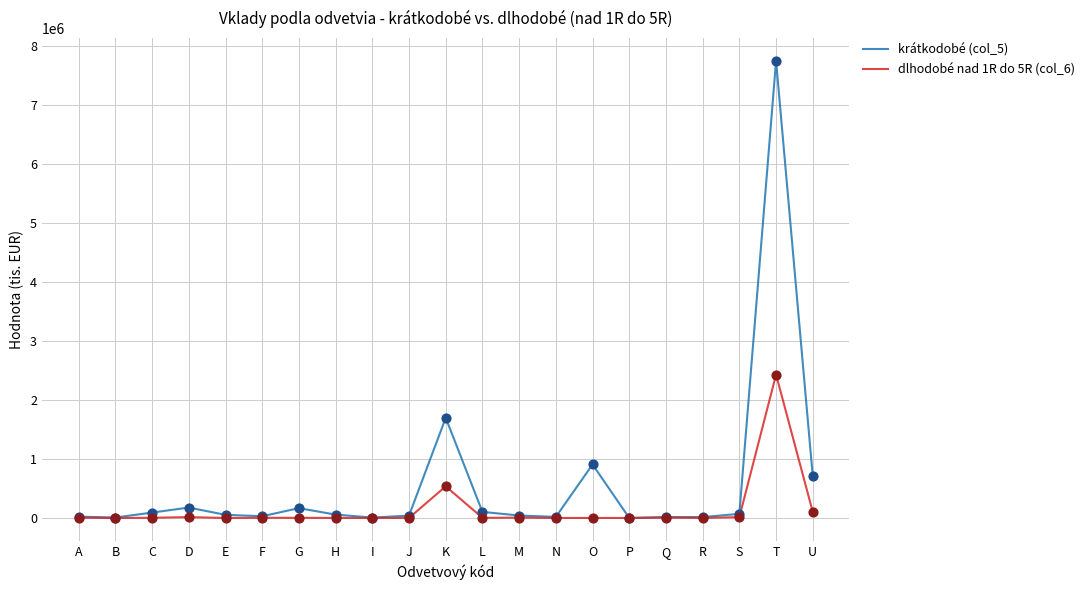

At which category is the sum across all series the highest?

T